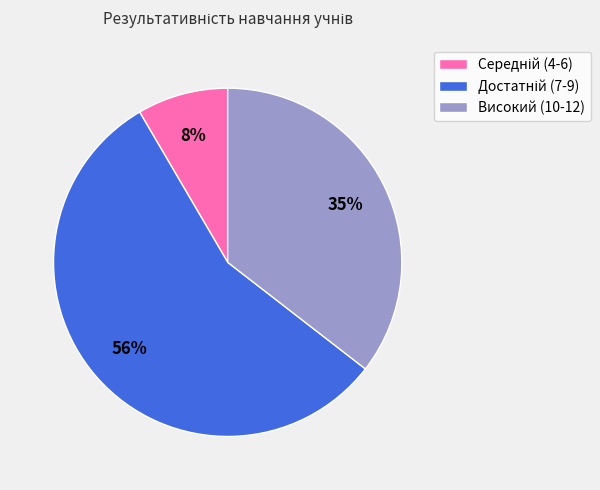

To the nearest percent, what is the difference between the largest and smallest slice percentages?

48%